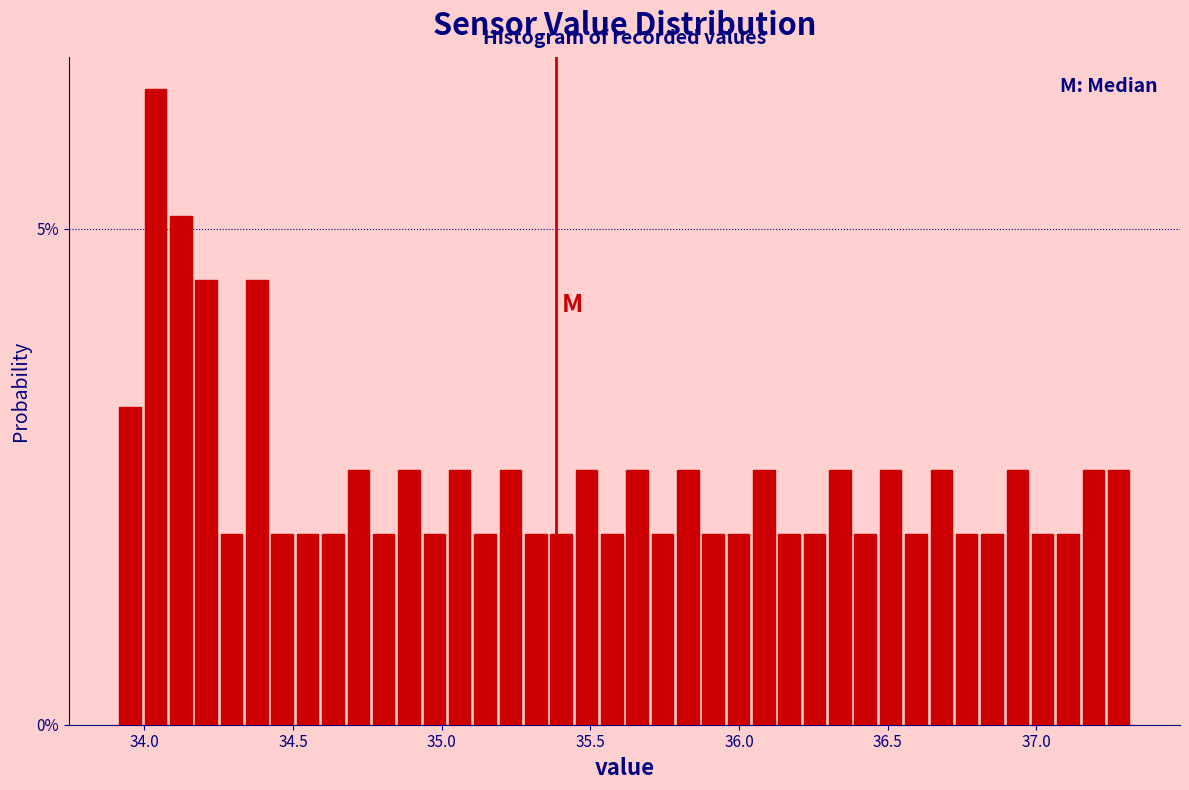

Around what value on the x-axis is the tallest bar? Give the approximate position of its centre, as read against the axis.

34.05